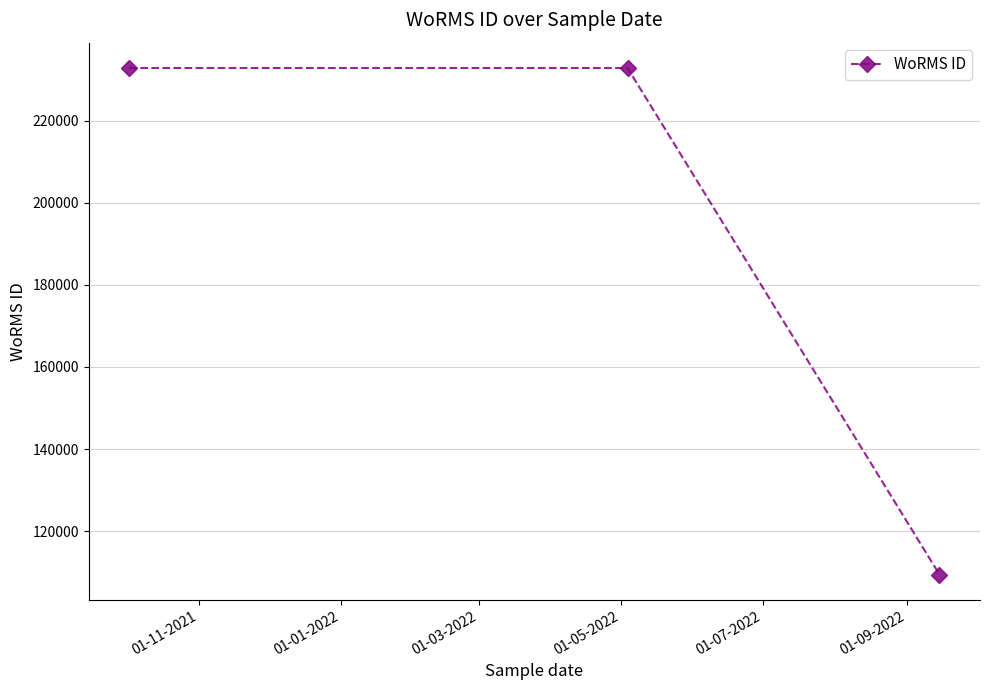

What is the average value?

191682